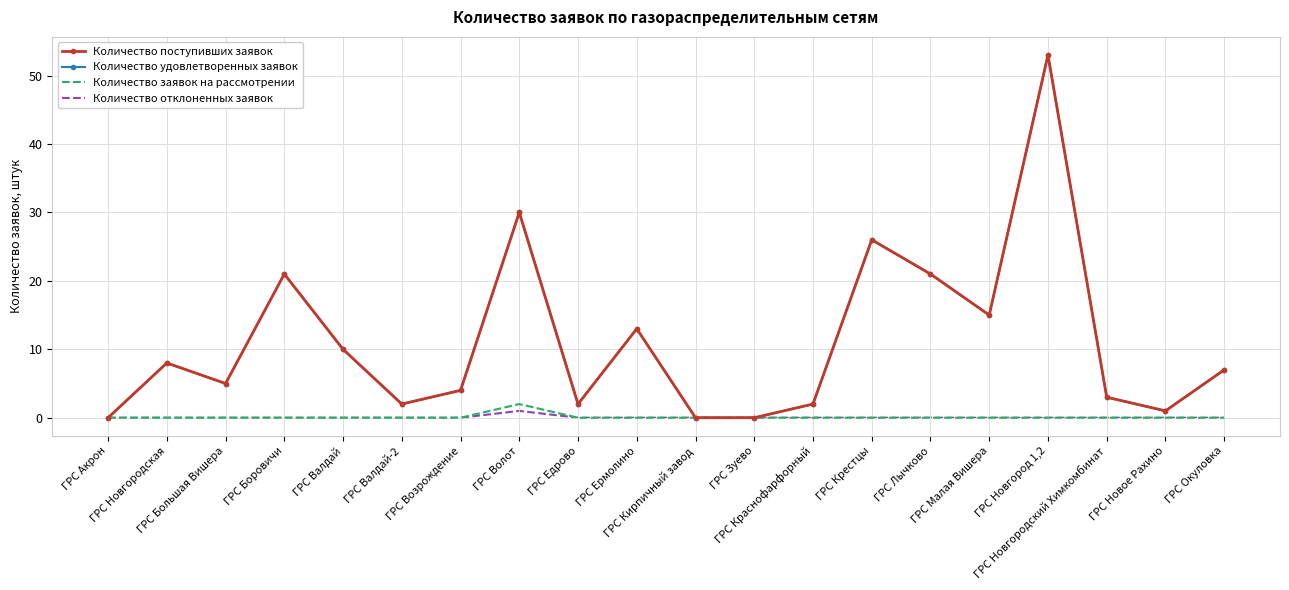

The Количество заявок на рассмотрении series shows 0 at ГРС Кирпичный завод. True or false?

True